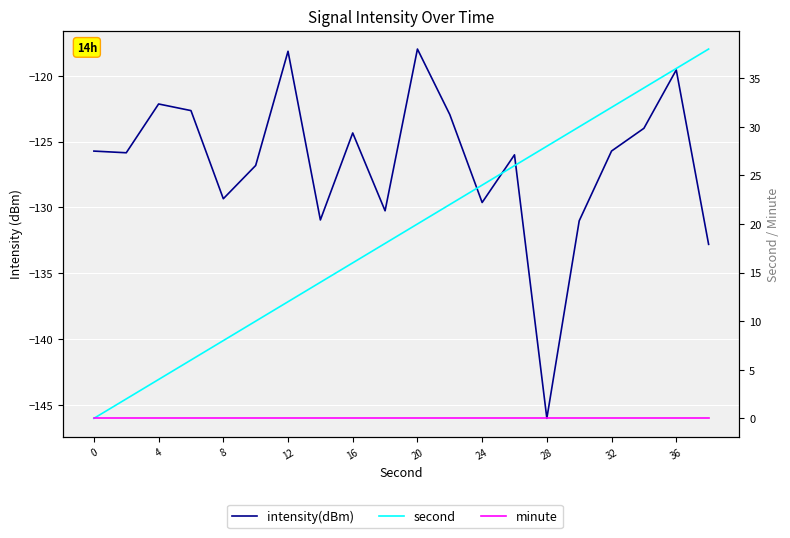

What is the value of the second point at the 7th from the left?

12.0